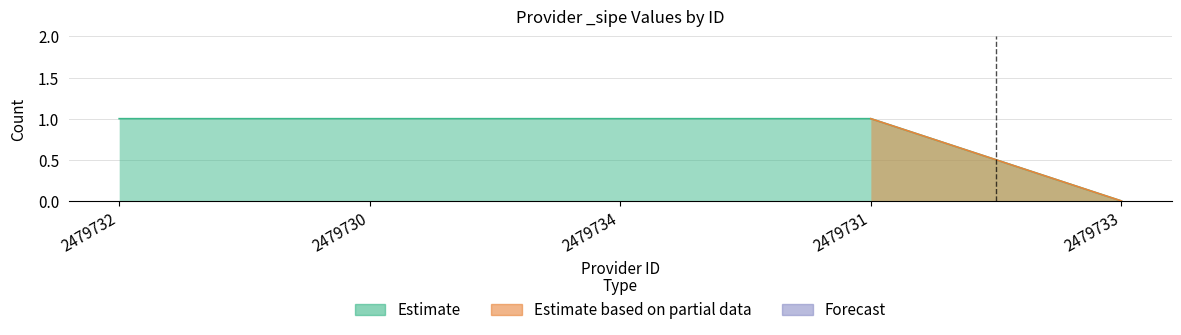

The chart shows a value of 0 at 2479733. True or false?

True